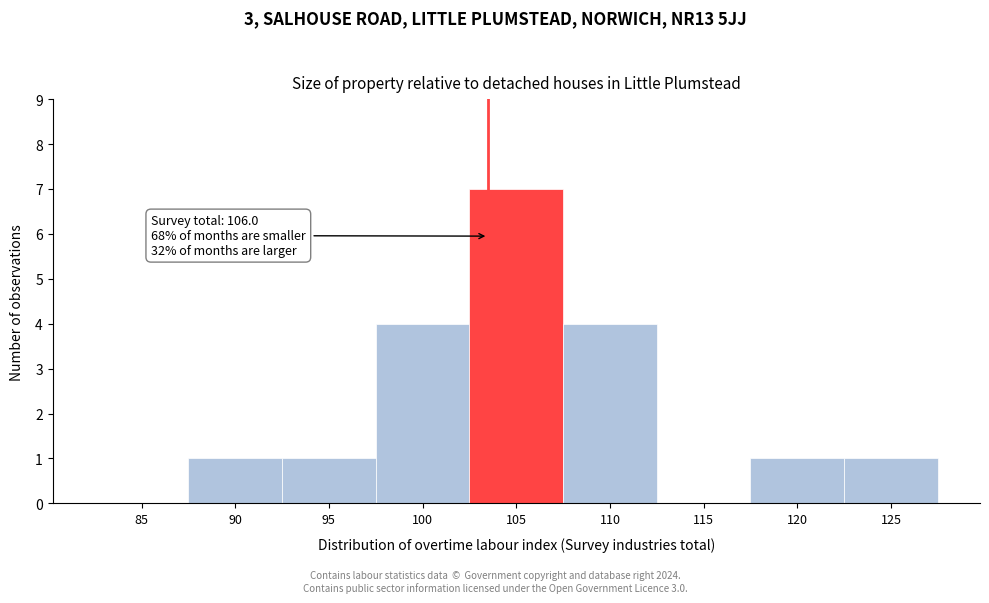

Reading left to right, what are all the values shown in this chart?

85=0	90=1	95=1	100=4	105=7	110=4	115=0	120=1	125=1